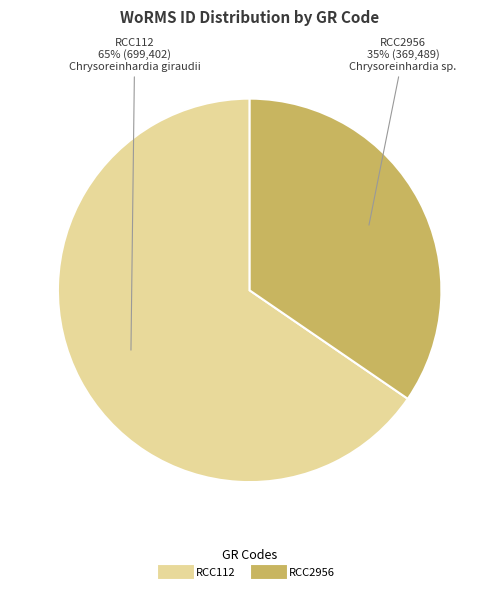

How many slices are in this pie chart?

2